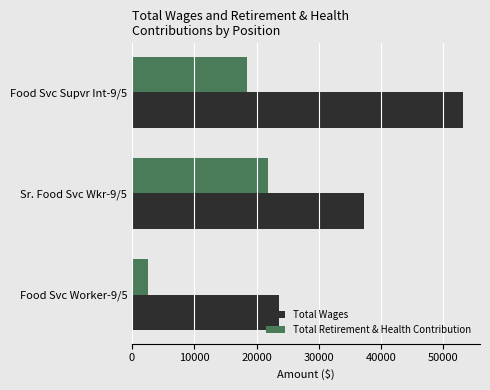

List the series in order of their peak value, lowest first.

Total Retirement & Health Contribution, Total Wages